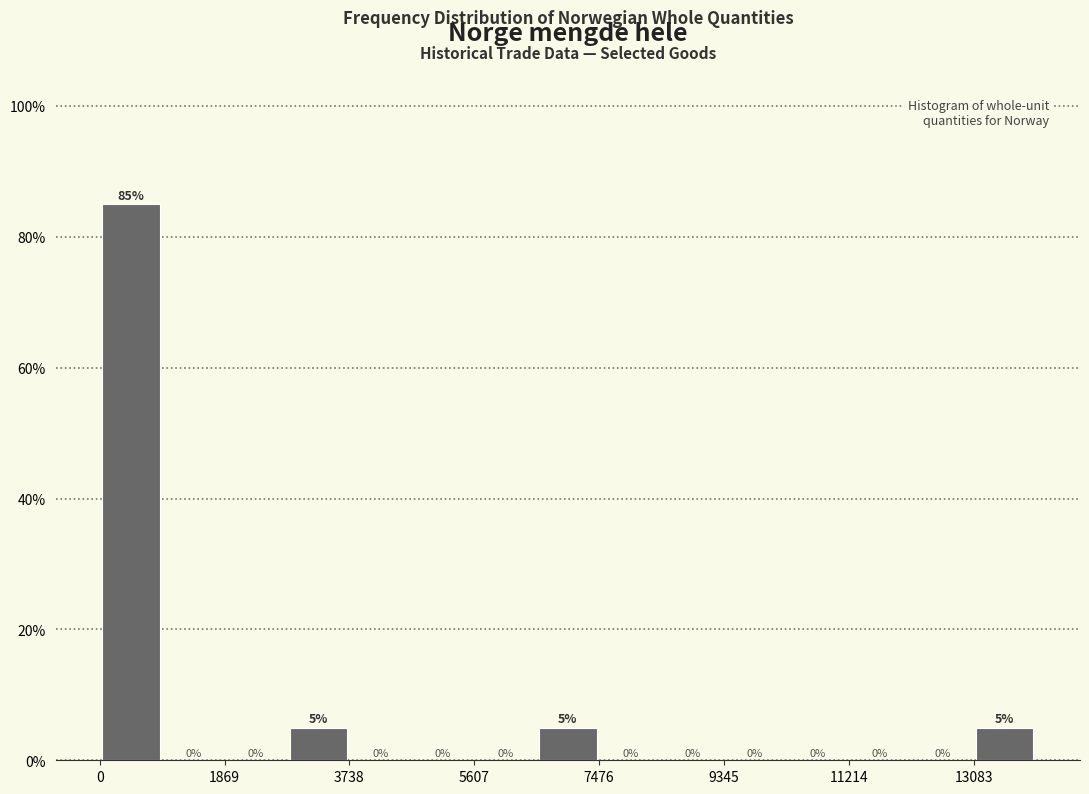

Which range on the x-axis has the tallest bar?

0 to 1000